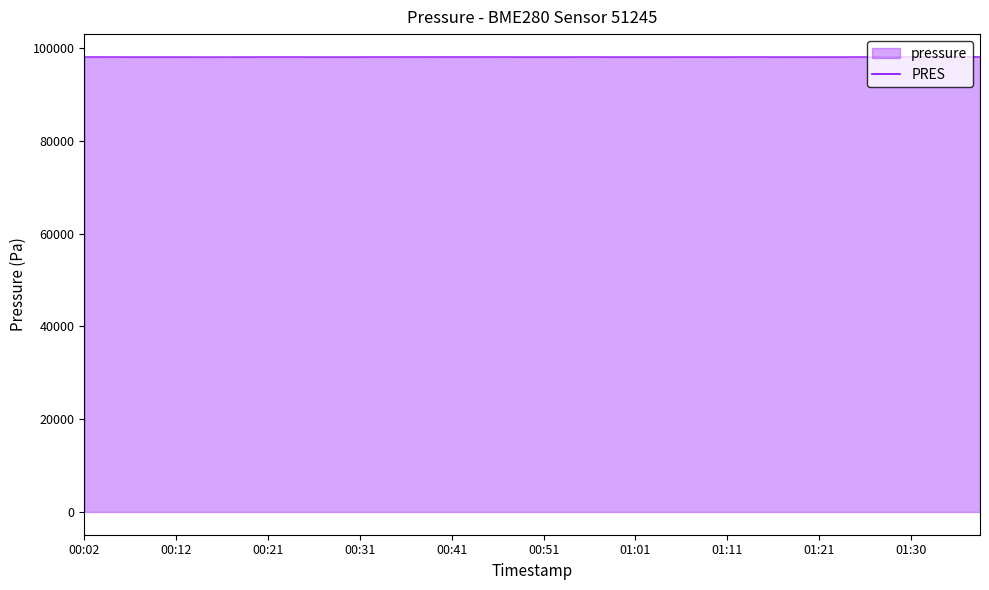

What is the maximum value shown in the chart?

98087.0